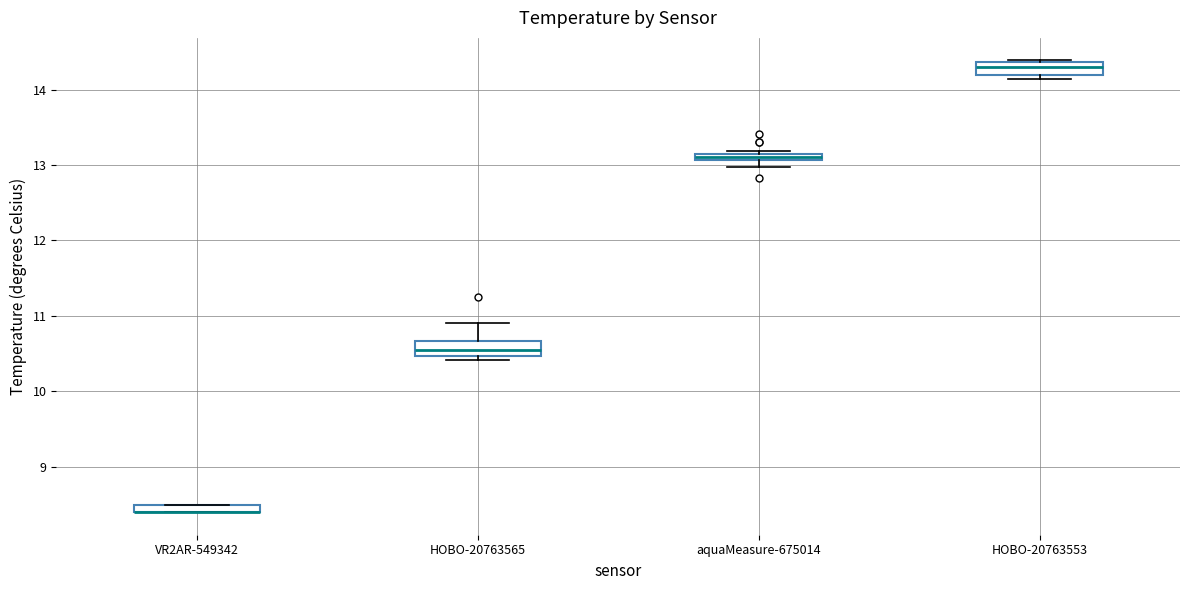

Where is the upper edge of the box for aquaMeasure-675014 on the y-axis? The values are not printed on the chart, so give them approximately, as read against the axis.

13.2